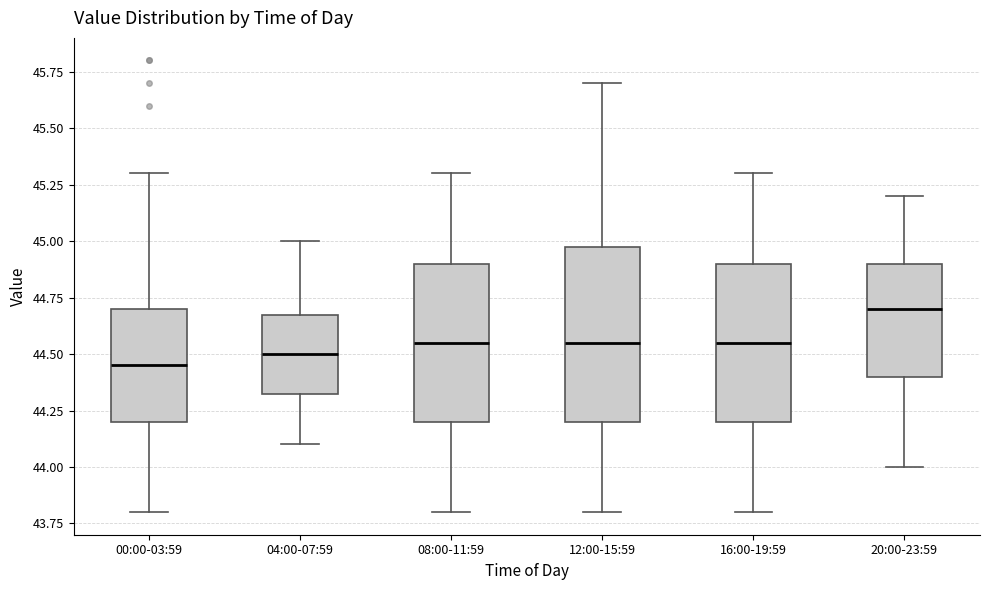

Reading left to right, transcribe this box plot: for each box, give where its median line is, the range the box spans, and where its two whiskers end, as read against the y-axis. The values are not printed on the chart, so give them approximately, as read against the axis.

00:00-03:59: median 44.45, box 44.20 to 44.70, whiskers 43.80 to 45.30
04:00-07:59: median 44.50, box 44.35 to 44.70, whiskers 44.10 to 45.00
08:00-11:59: median 44.55, box 44.20 to 44.90, whiskers 43.80 to 45.30
12:00-15:59: median 44.55, box 44.20 to 45.00, whiskers 43.80 to 45.70
16:00-19:59: median 44.55, box 44.20 to 44.90, whiskers 43.80 to 45.30
20:00-23:59: median 44.70, box 44.40 to 44.90, whiskers 44.00 to 45.20